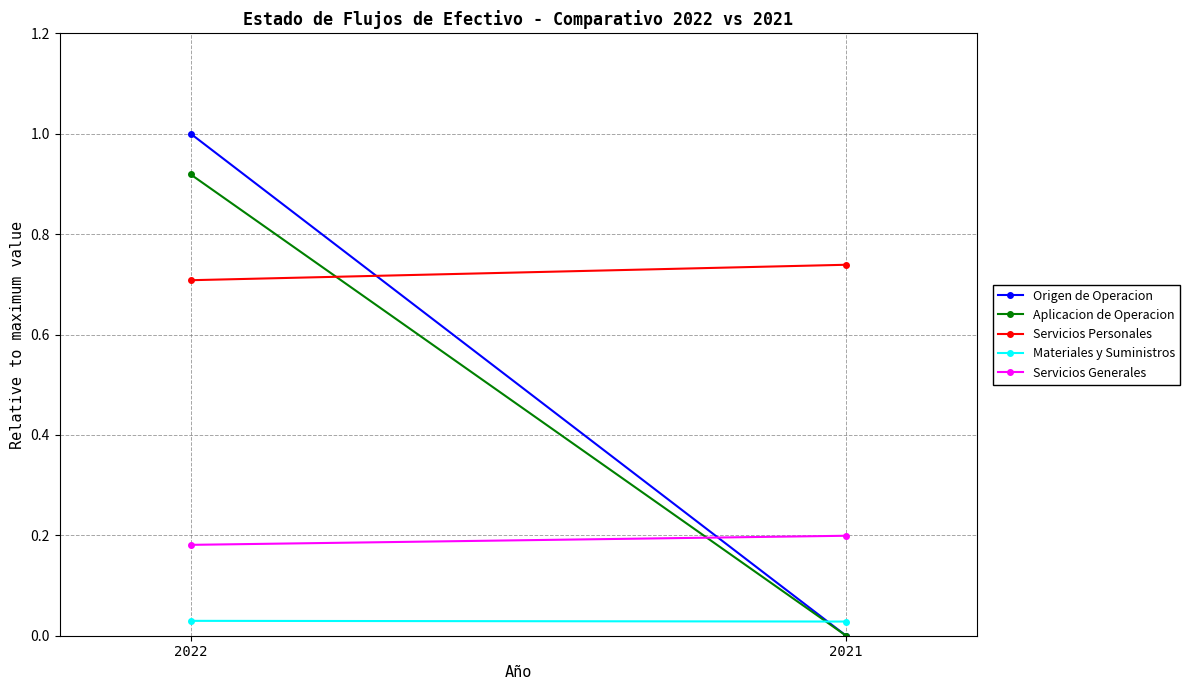

Rank the series by their maximum value, from highest to lowest.

Origen de Operacion, Aplicacion de Operacion, Servicios Personales, Servicios Generales, Materiales y Suministros